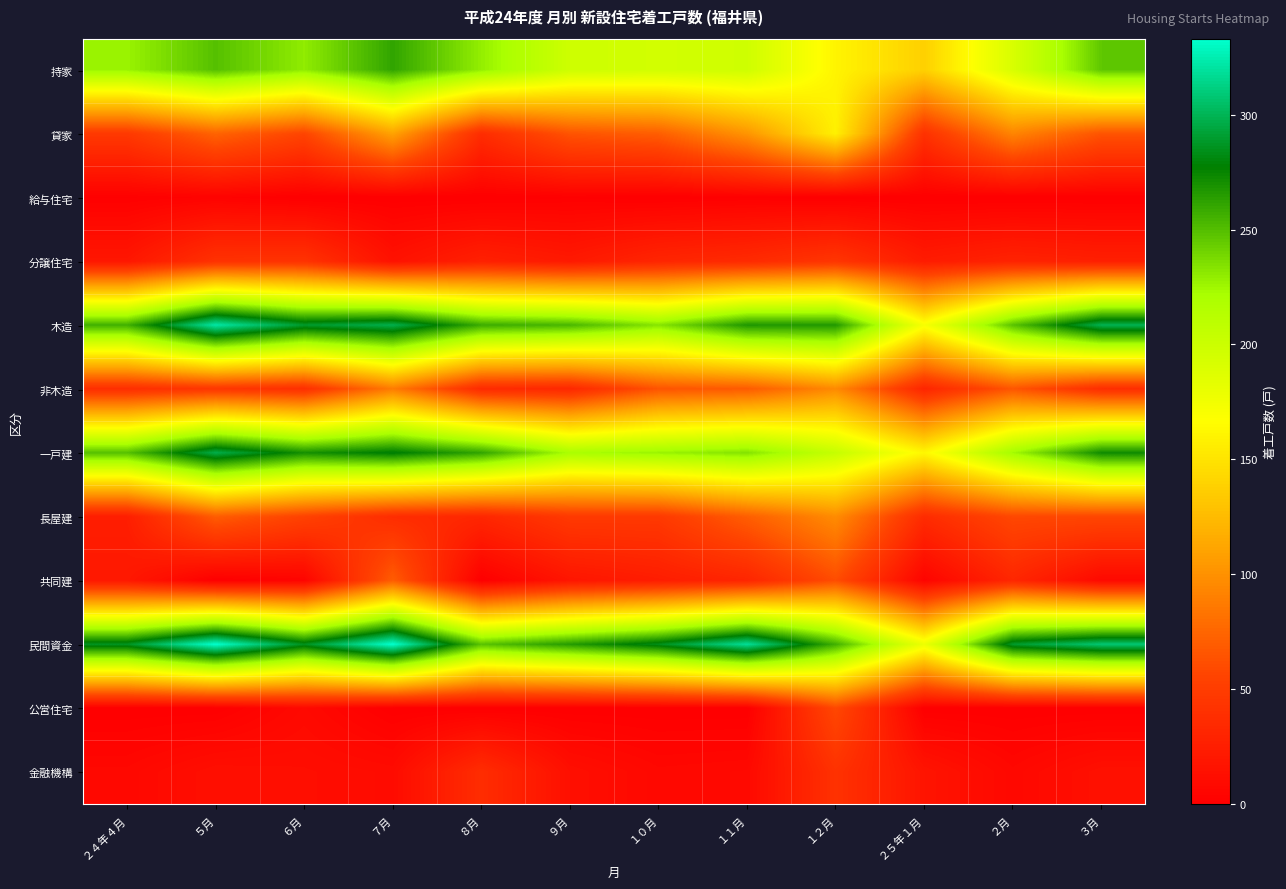

At which category is the sum across all series the highest?

７月